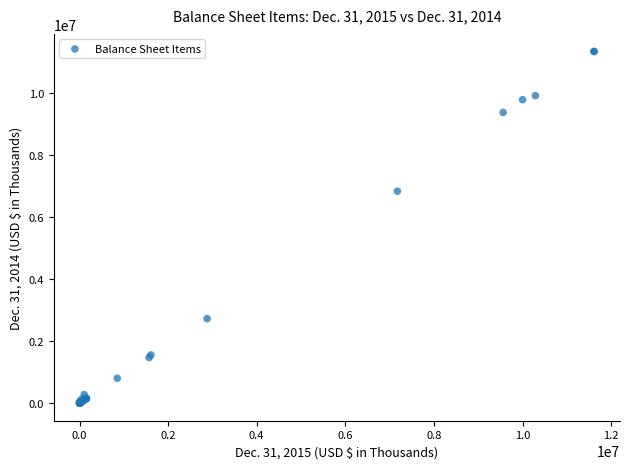

What Y value in the scatter plot is closest to 5675946?

6841543